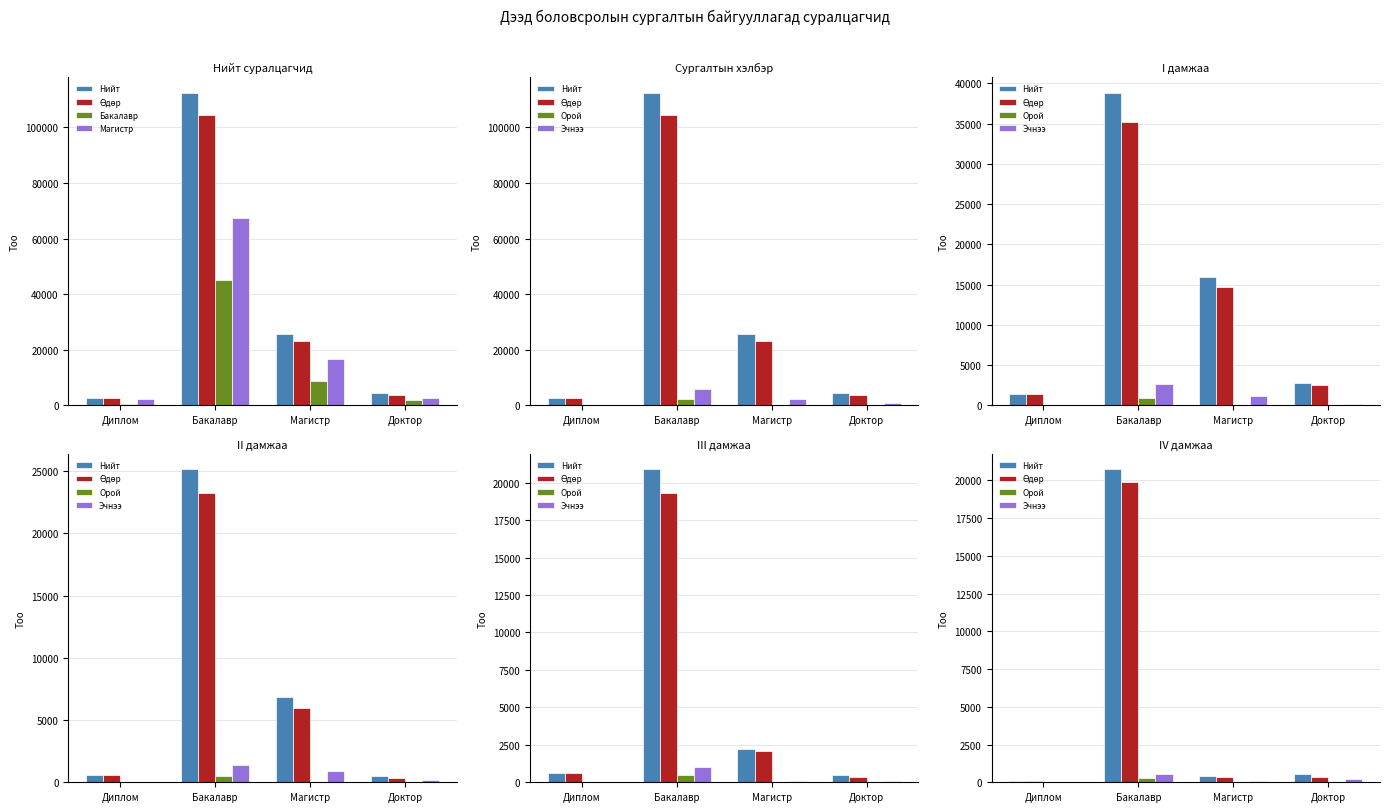

What is the maximum value shown in the chart?

67258